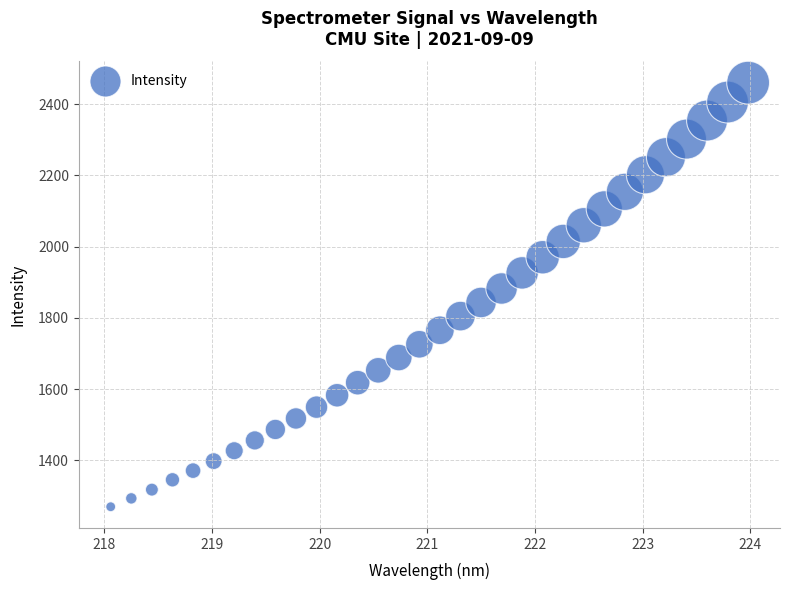

What is the range of Y values (max minus min)?

1191.1